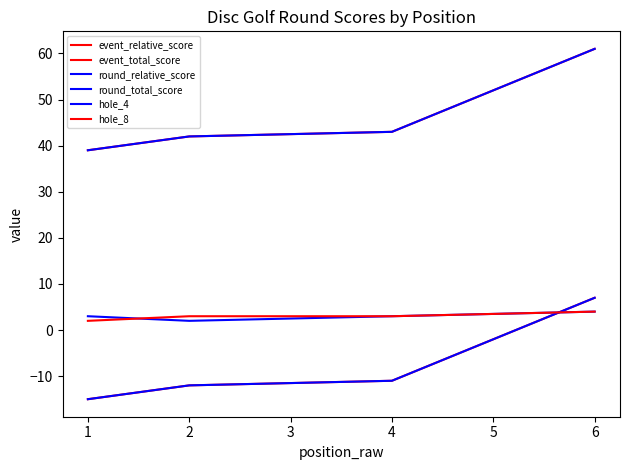

What is the difference between the highest and lowest values at 6?

57